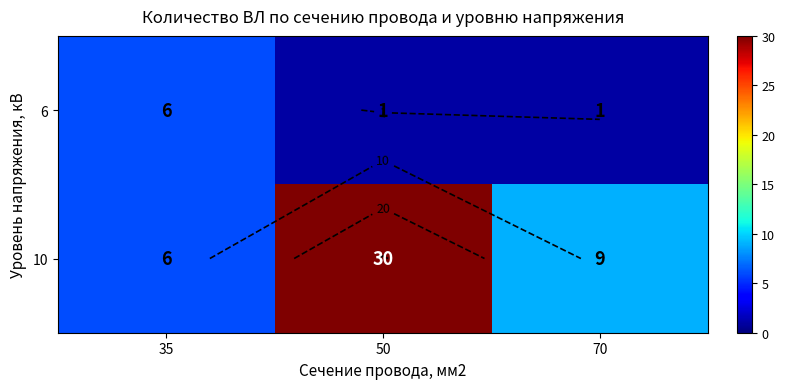

Which series has the largest total across all categories?

10